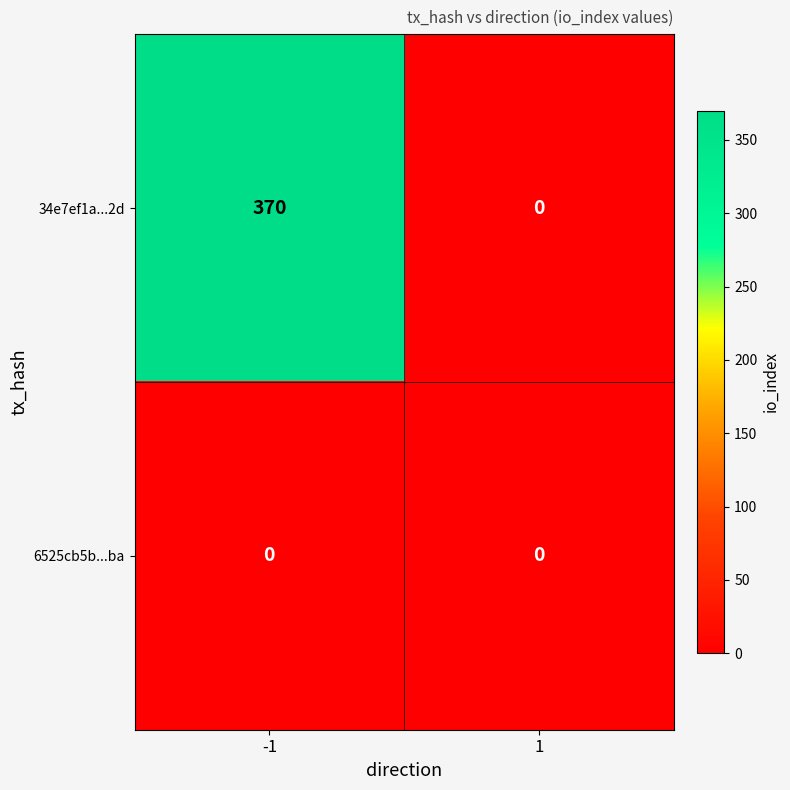

The value of 34e7ef1a...2d at 1 is 205. True or false?

False